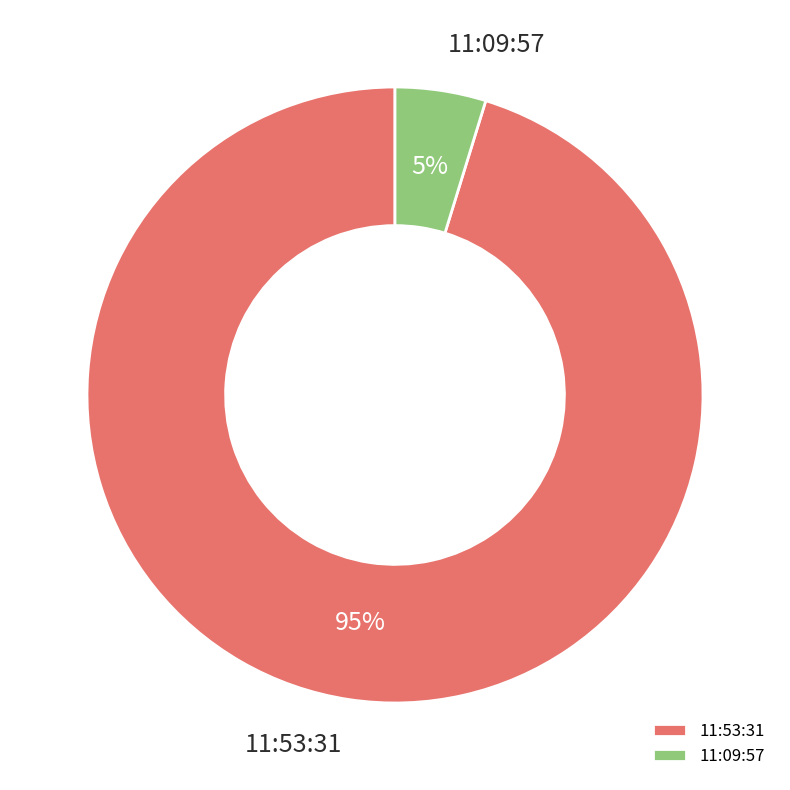

To the nearest percent, what is the difference between the 11:09:57 and 11:53:31 slice percentages?

90%